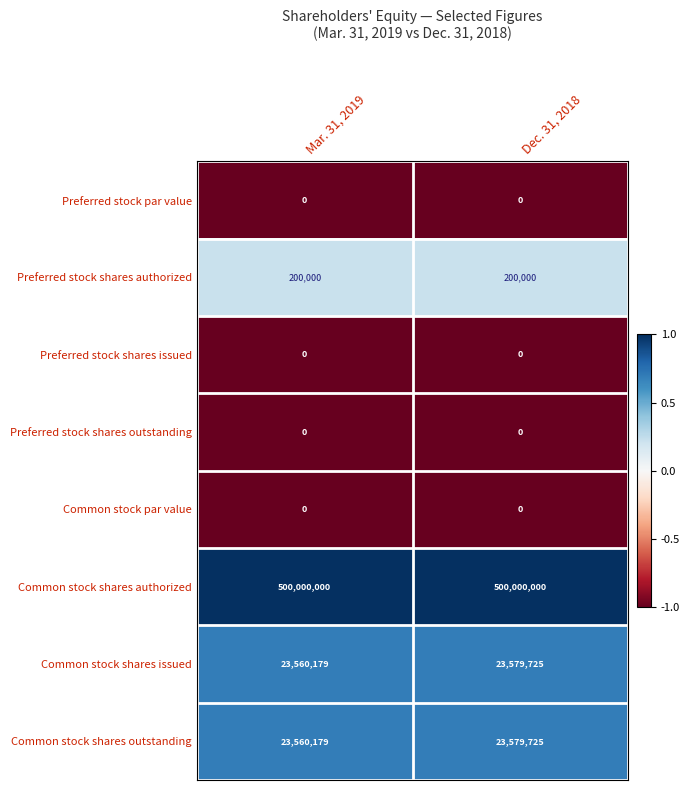

Where is Common stock shares issued nearest to the value 23569952?

Mar. 31, 2019